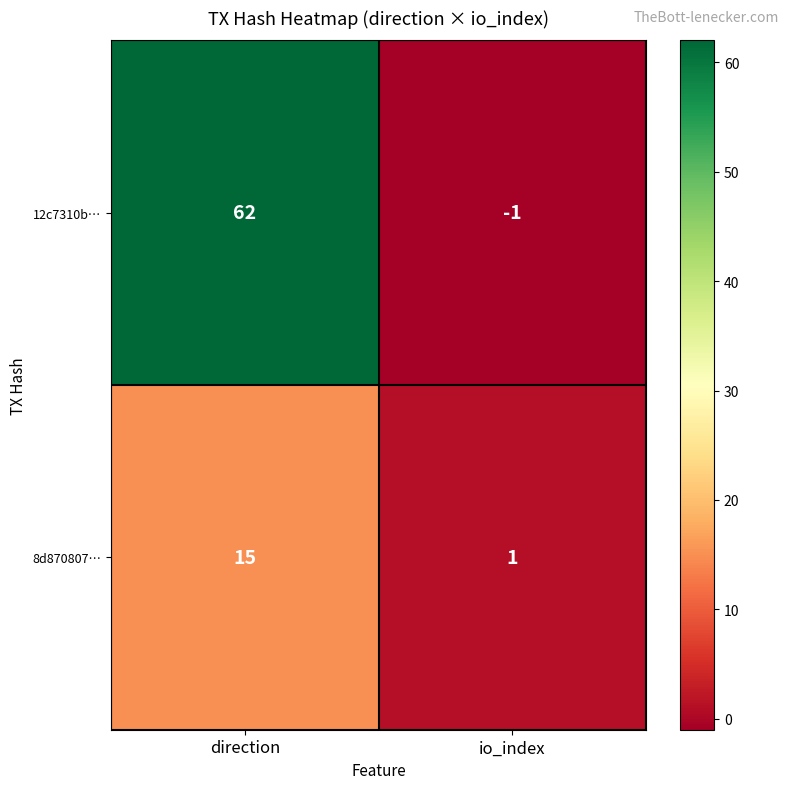

Which category has the highest value across all series?

direction